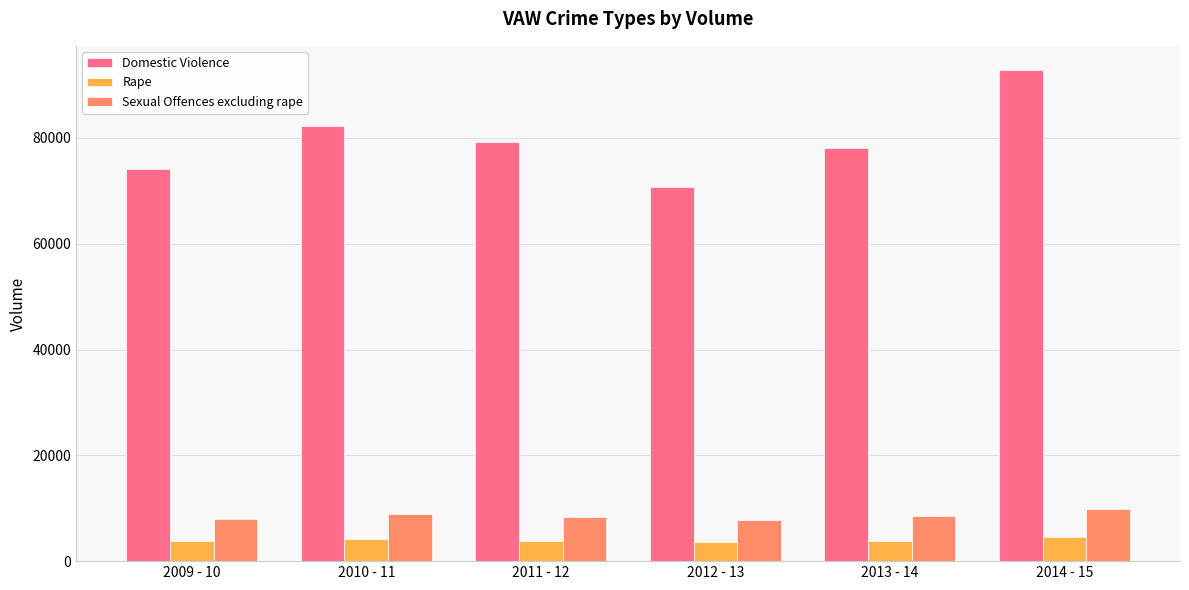

What is the difference between the highest and lowest values at 2009 - 10?

70294